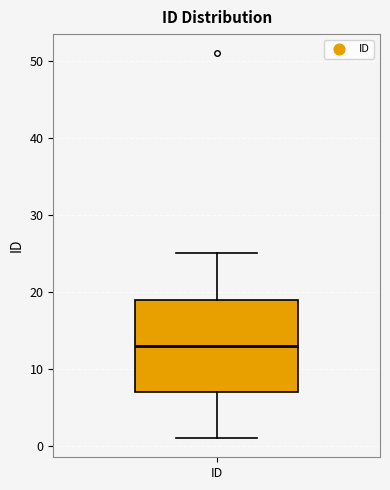

Read this box plot against the y-axis: the position of the median line, the range covered by the box, and the ends of both whiskers. The values are not printed on the chart, so give them approximately, as read against the axis.

median 13, box 7 to 19, whiskers 1 to 25